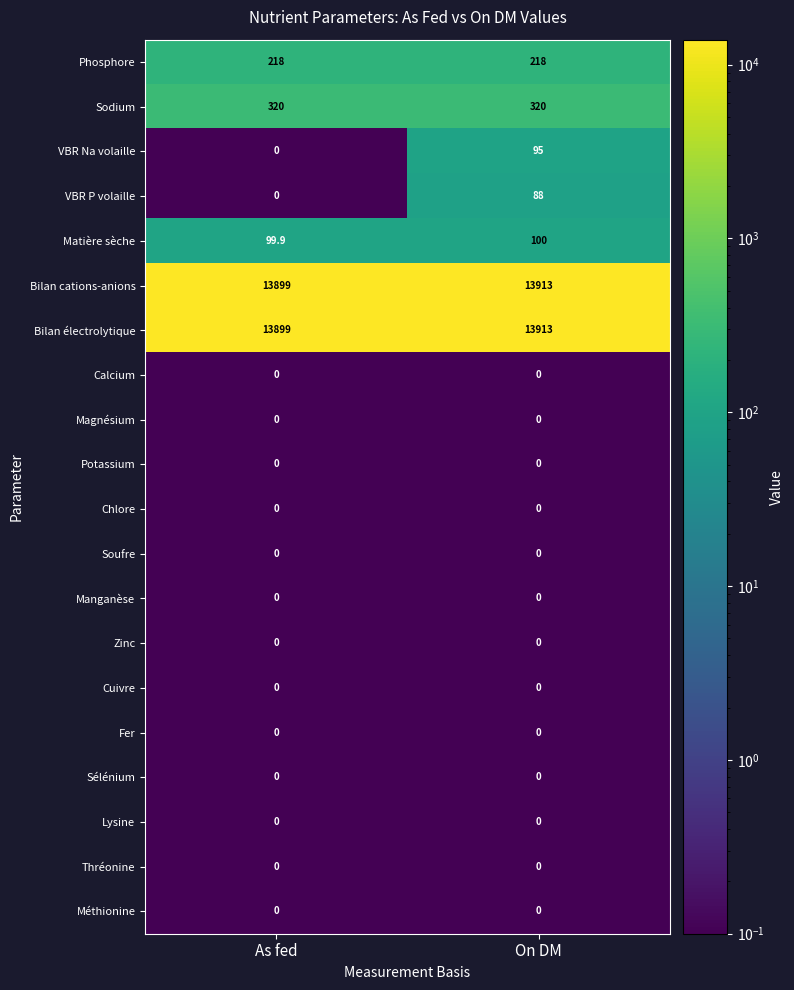

The Matière sèche series shows 100.0 at On DM. True or false?

True